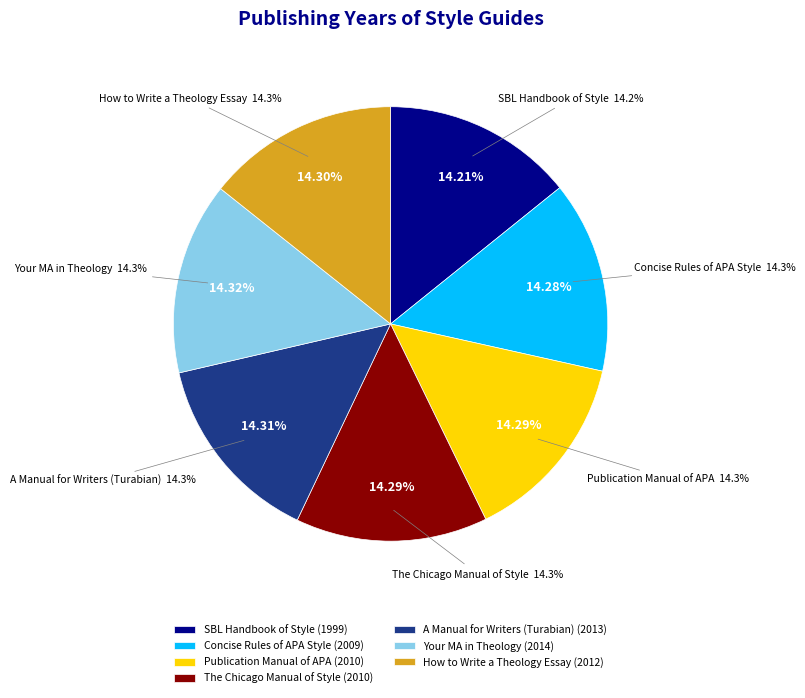

What is the change in value from A Manual for Writers (Turabian) to Your MA in Theology?

+1